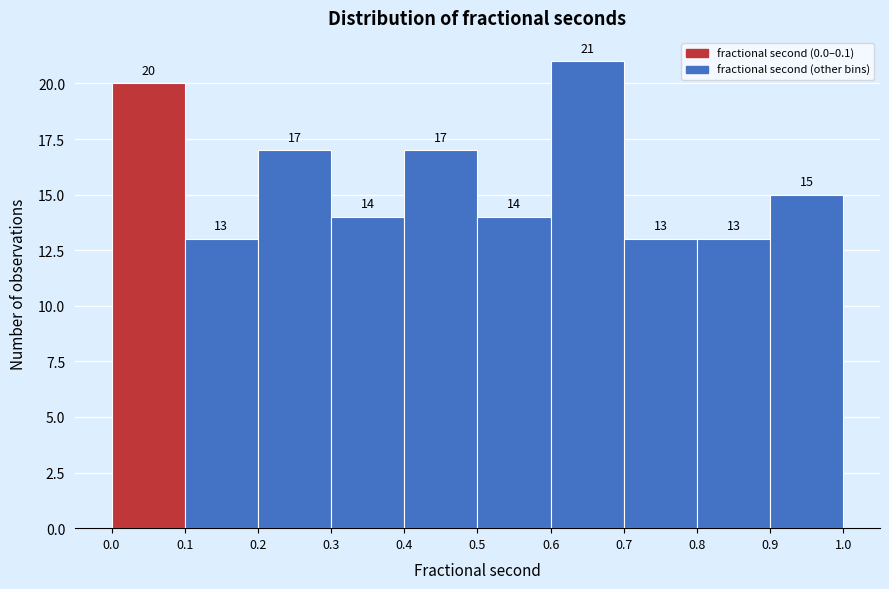

Over which range of the x-axis is the bar tallest?

0.6 to 0.7